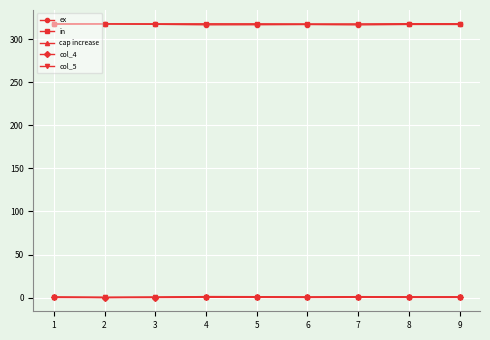

Is the value of in at 3 greater than the value of col_5 at 1?

Yes